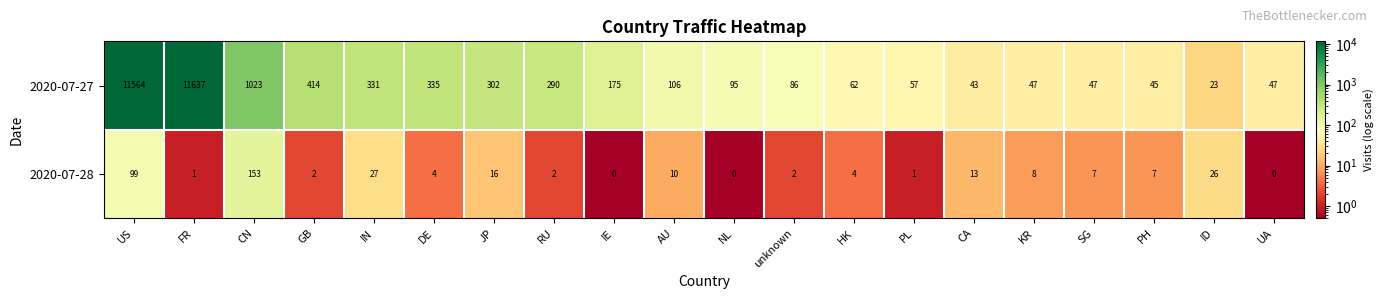

Which series has the largest total across all categories?

2020-07-27